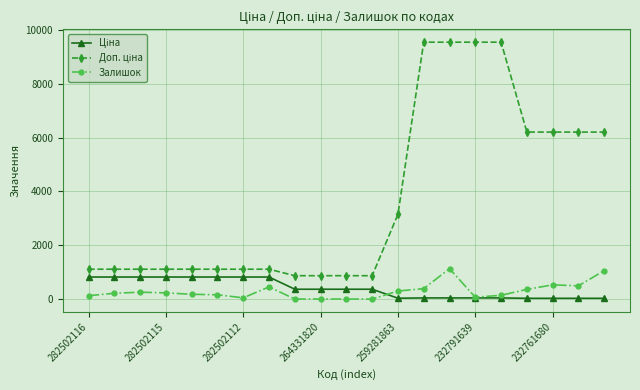

What is the highest value of the Залишок series?

1129.0